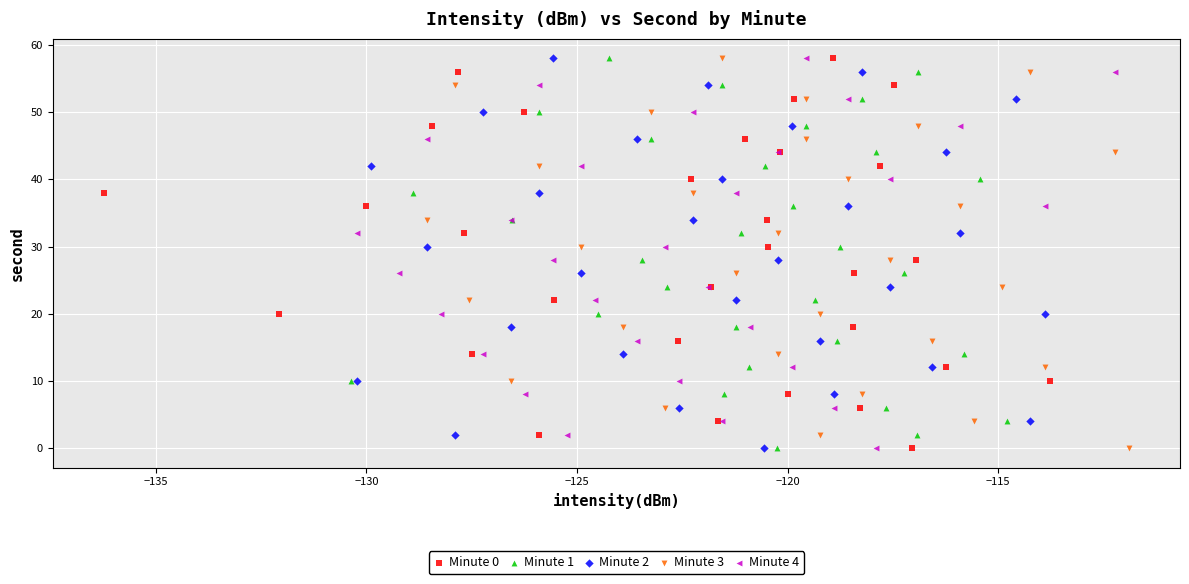

What are all the series names shown in the legend?

Minute 0, Minute 1, Minute 2, Minute 3, Minute 4